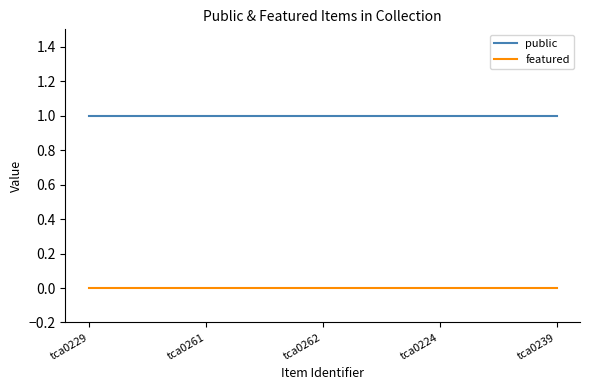

The public series shows 1 at tca0261. True or false?

True